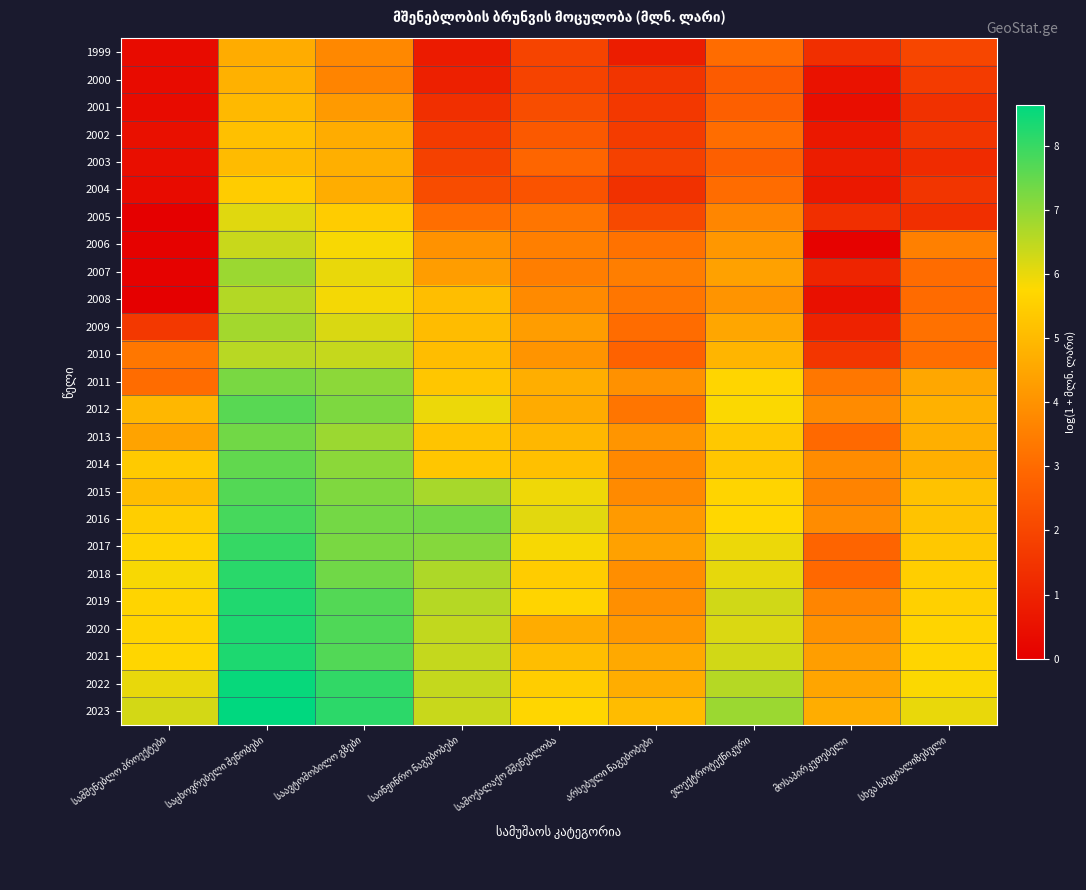

Is the value of 2001 at არსებული ნაგებობები greater than the value of 2014 at საცხოვრებელი შენობები?

No